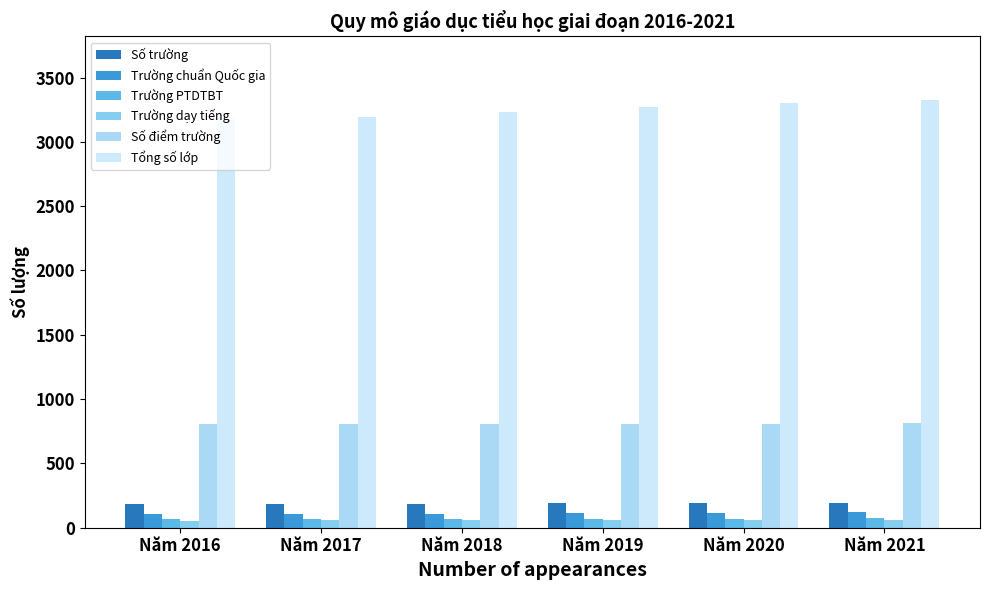

What are all the series names shown in the legend?

Số trường, Trường chuẩn Quốc gia, Trường PTDTBT, Trường dạy tiếng, Số điểm trường, Tổng số lớp